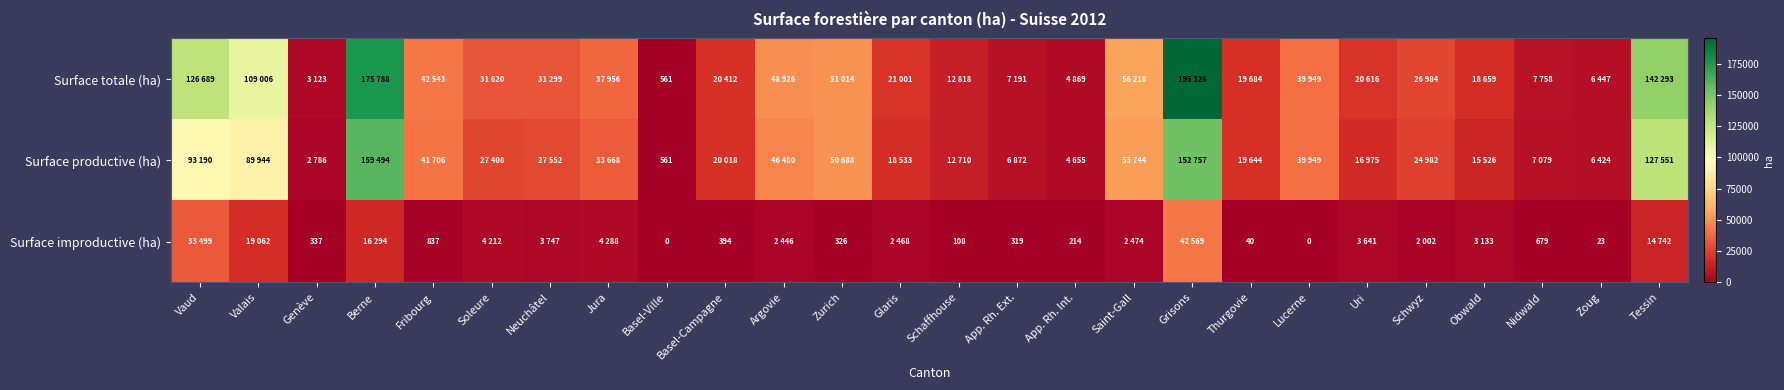

Rank the series at Berne from lowest to highest value.

Surface improductive (ha), Surface productive (ha), Surface totale (ha)